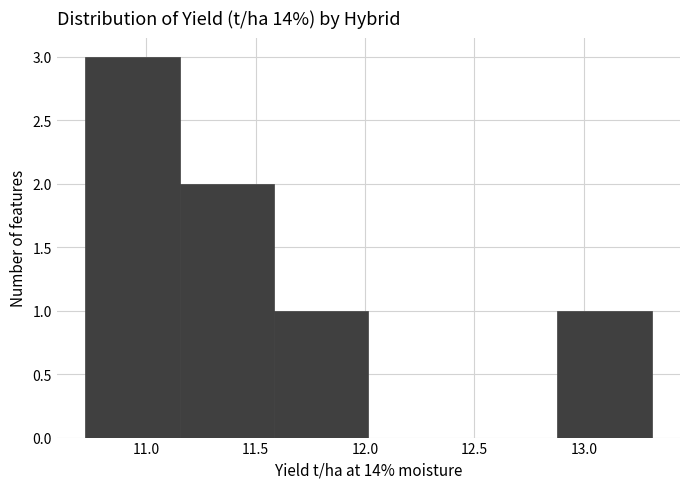

Reading left to right, transcribe this chart: for each bar, give the range it covers on the x-axis and its height. Neither the bar edges nor the heights are printed on the chart, so give them approximately, as read against the axes.

10.70 to 11.15: 3
11.15 to 11.60: 2
11.60 to 12.00: 1
12.00 to 12.45: 0
12.45 to 12.90: 0
12.90 to 13.30: 1